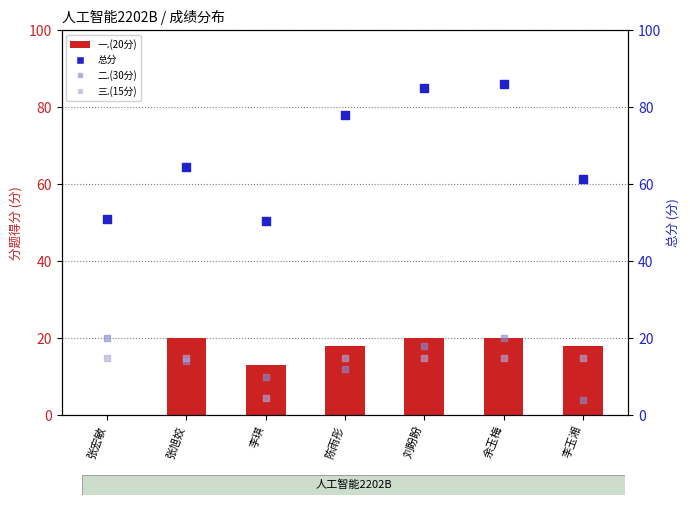

At which category is the sum across all series the highest?

余玉梅